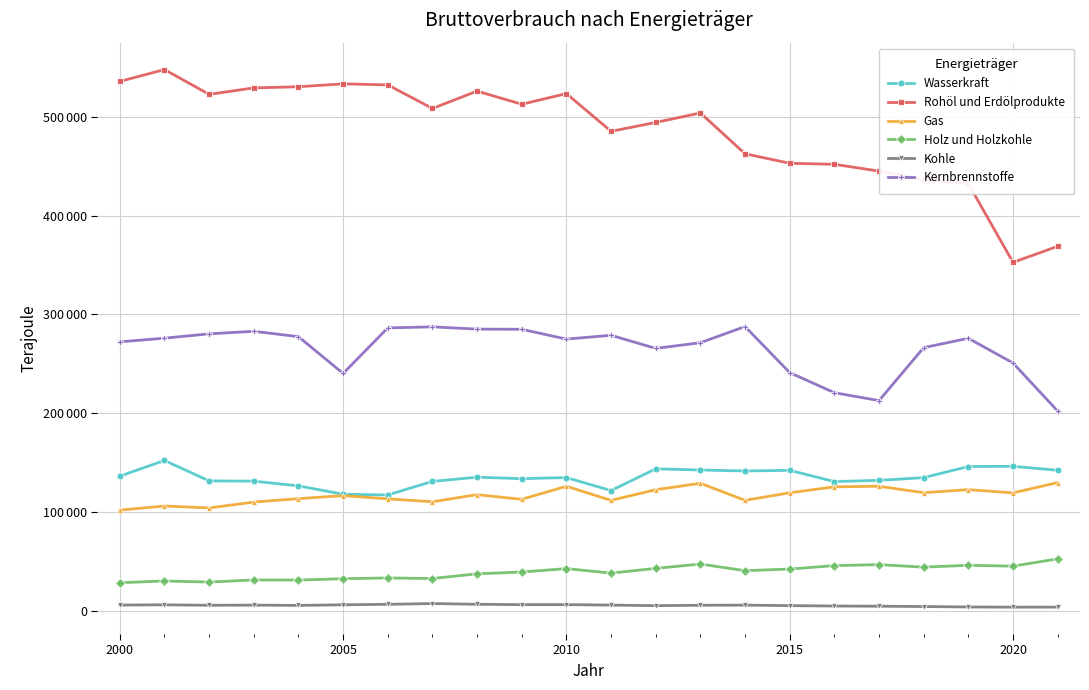

What is the greatest value displayed?

547820